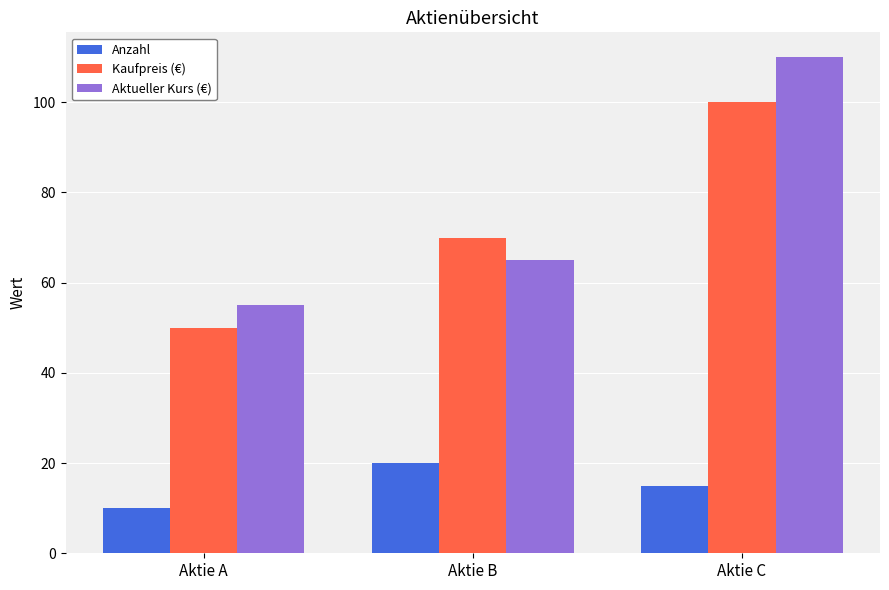

Reading left to right, extract all data points from this chart.

Anzahl: 10	20	15
Kaufpreis (€): 50	70	100
Aktueller Kurs (€): 55	65	110